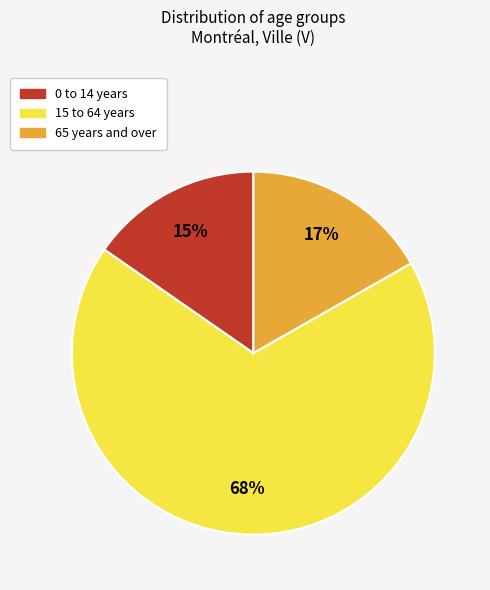

Count the number of slices in the pie.

3